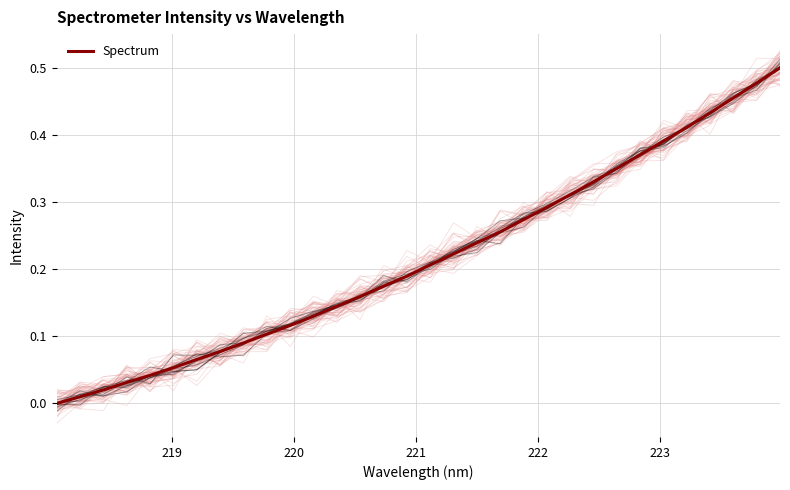

Reading left to right, what are all the values shown in this chart?

0.0	0.0	0.0	0.0	0.0	0.1	0.1	0.1	0.1	0.1	0.1	0.1	0.1	0.2	0.2	0.2	0.2	0.2	0.2	0.3	0.3	0.3	0.3	0.3	0.4	0.4	0.4	0.4	0.4	0.5	0.5	0.5